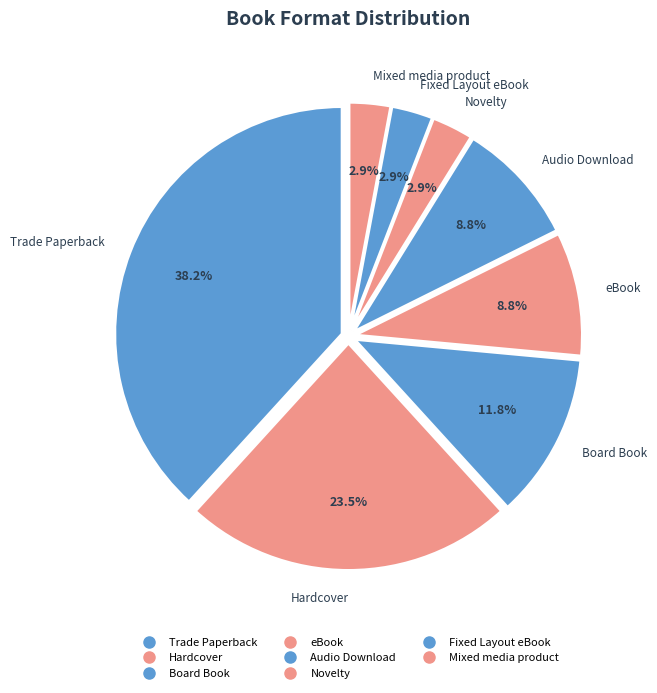

How many segments does this pie chart have?

8